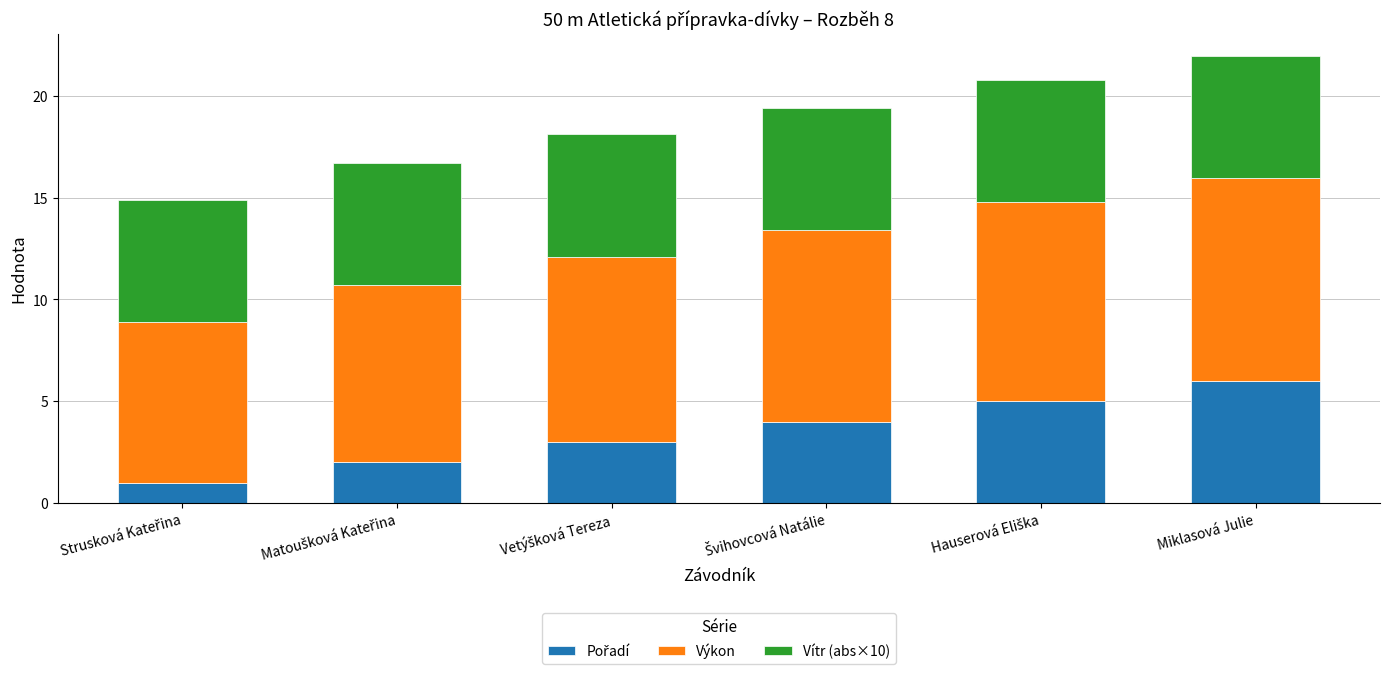

Are the bars horizontal?

No